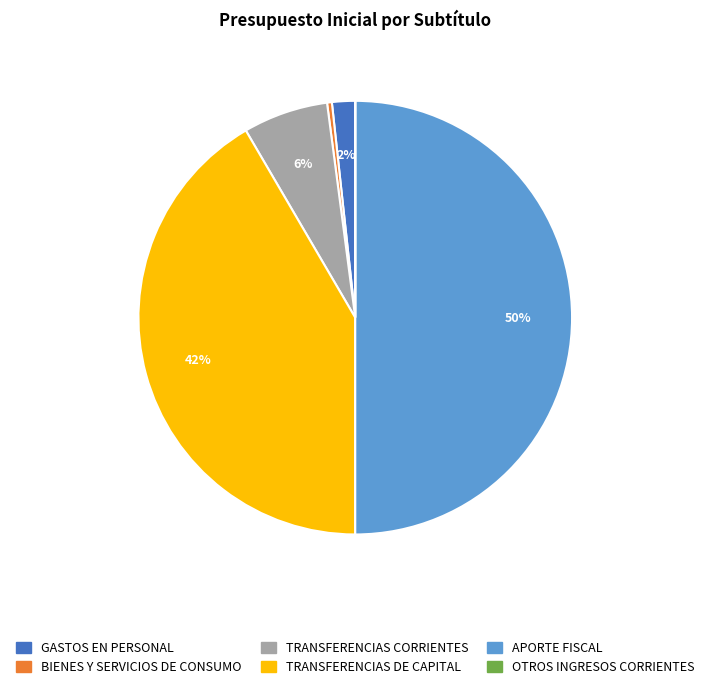

The TRANSFERENCIAS DE CAPITAL slice represents 54% of the pie. True or false?

False